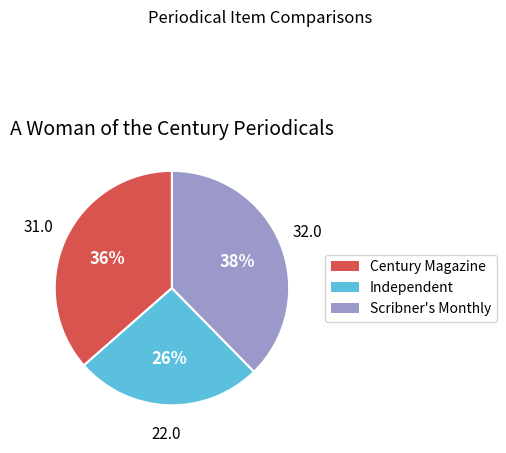

What is the smallest slice in the pie chart?

Independent